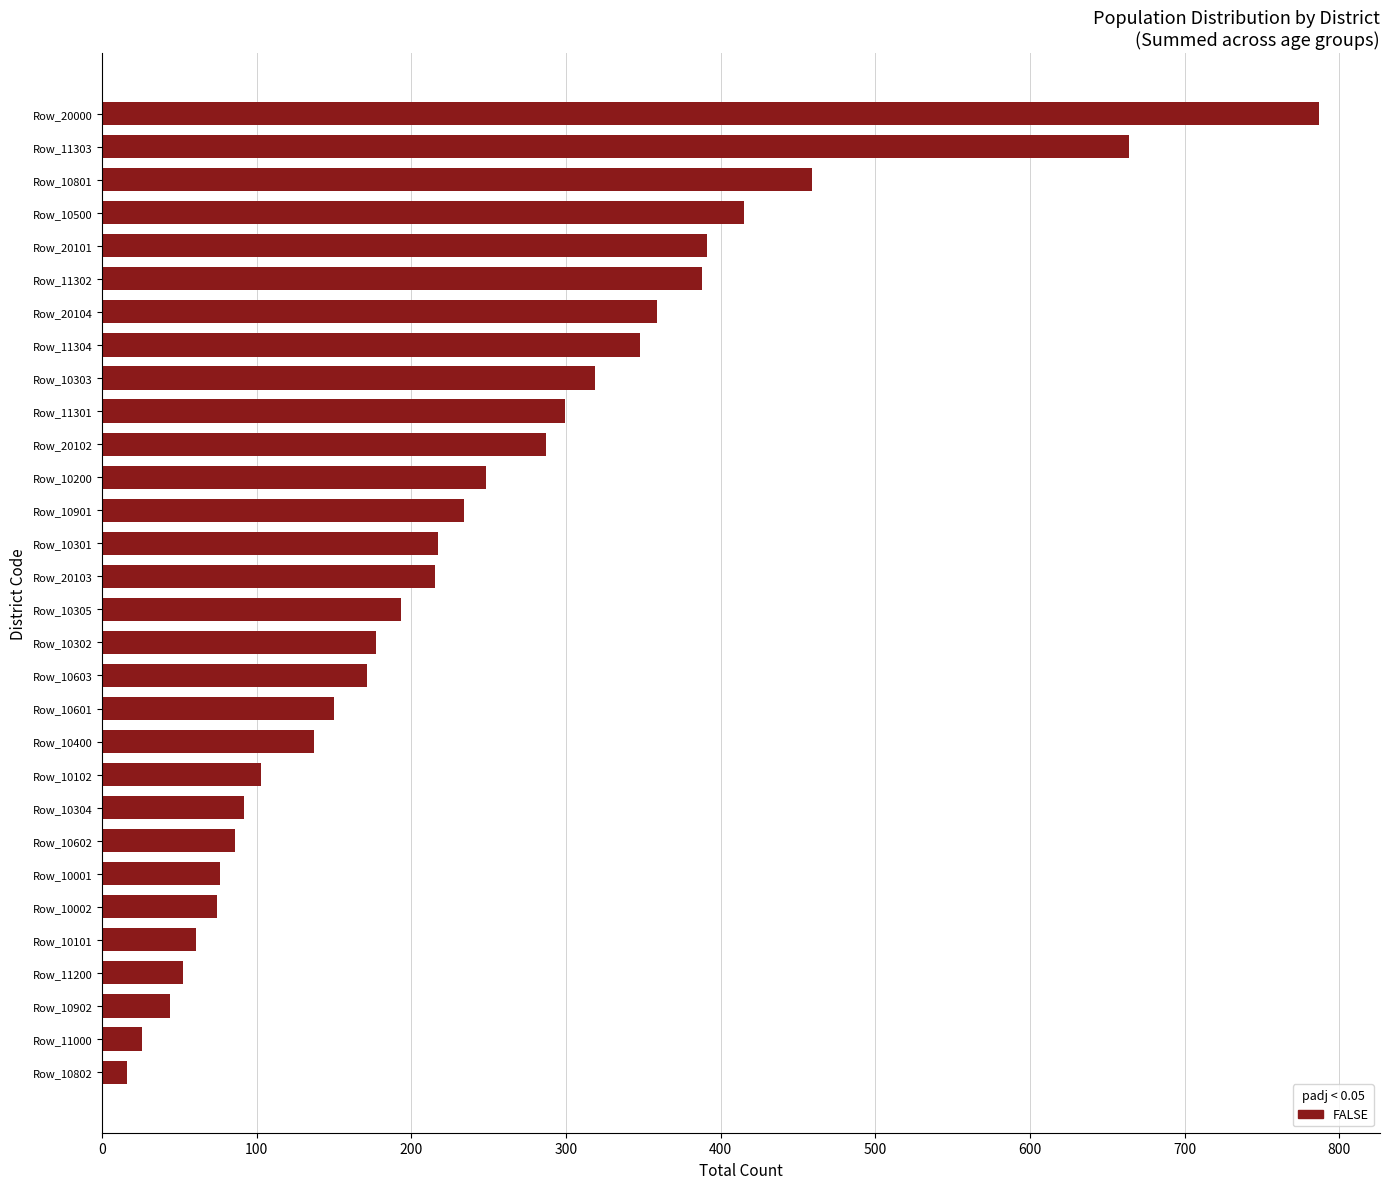

The value at Row_10301 is 217. True or false?

True